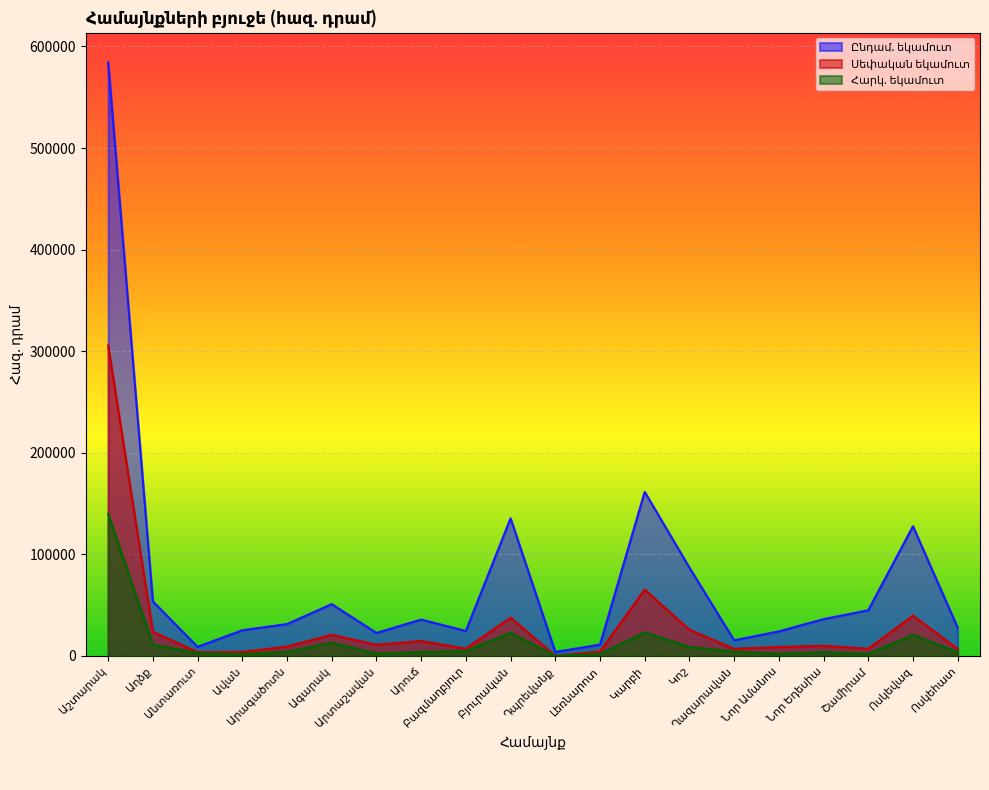

The Հարկ. եկամուտ series shows 5077.8 at Բյուրական. True or false?

False